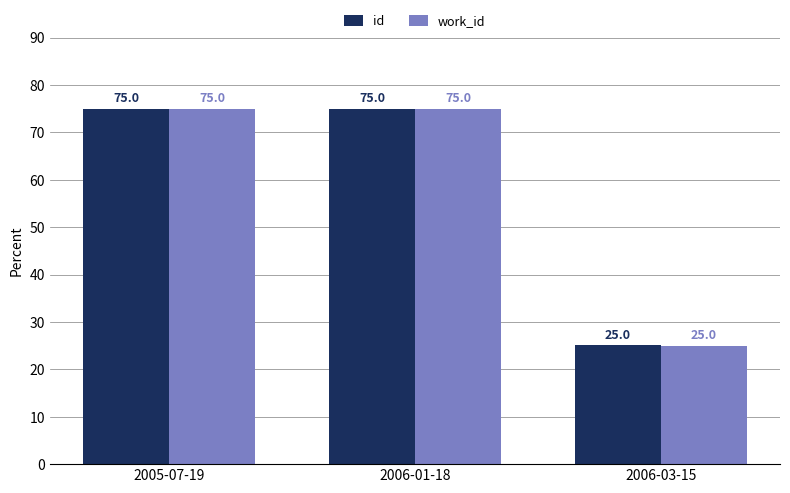

Reading left to right, extract all data points from this chart.

id: 2005-07-19=75.0	2006-01-18=75.0	2006-03-15=25.0
work_id: 2005-07-19=75.0	2006-01-18=75.0	2006-03-15=25.0